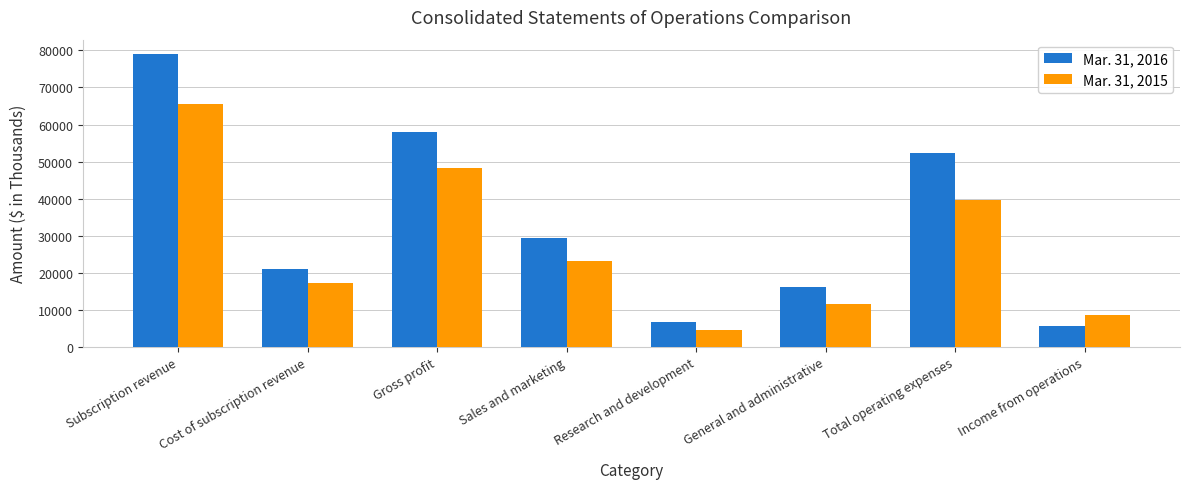

Read the Mar. 31, 2016 value at Research and development.

6839